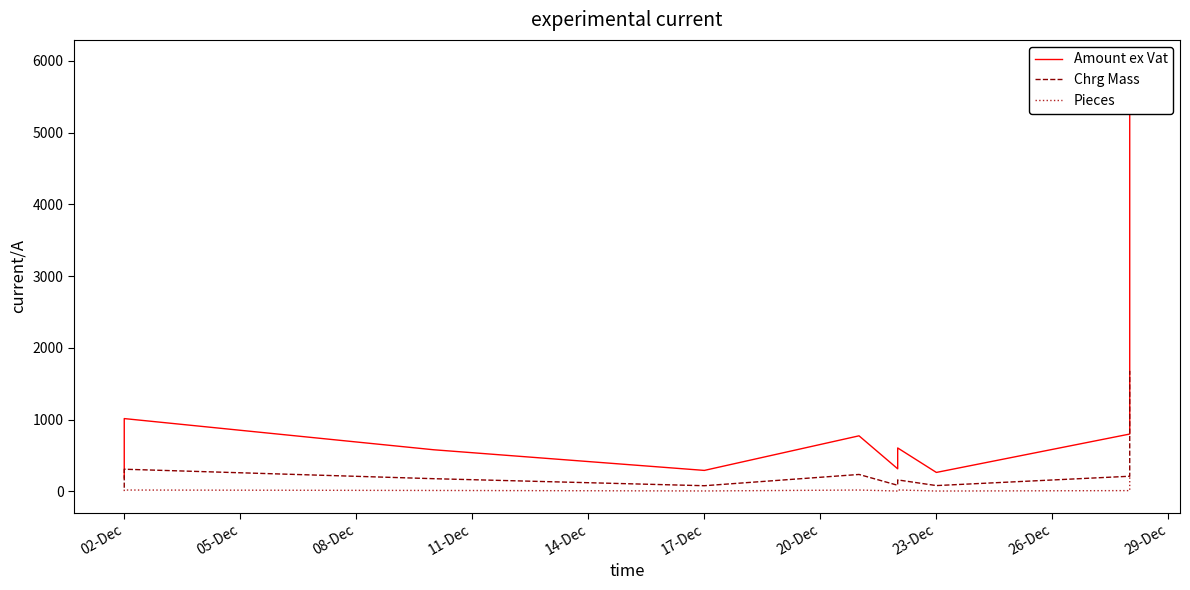

Is the value of Pieces at 20-Dec greater than the value of Chrg Mass at 08-Dec?

No